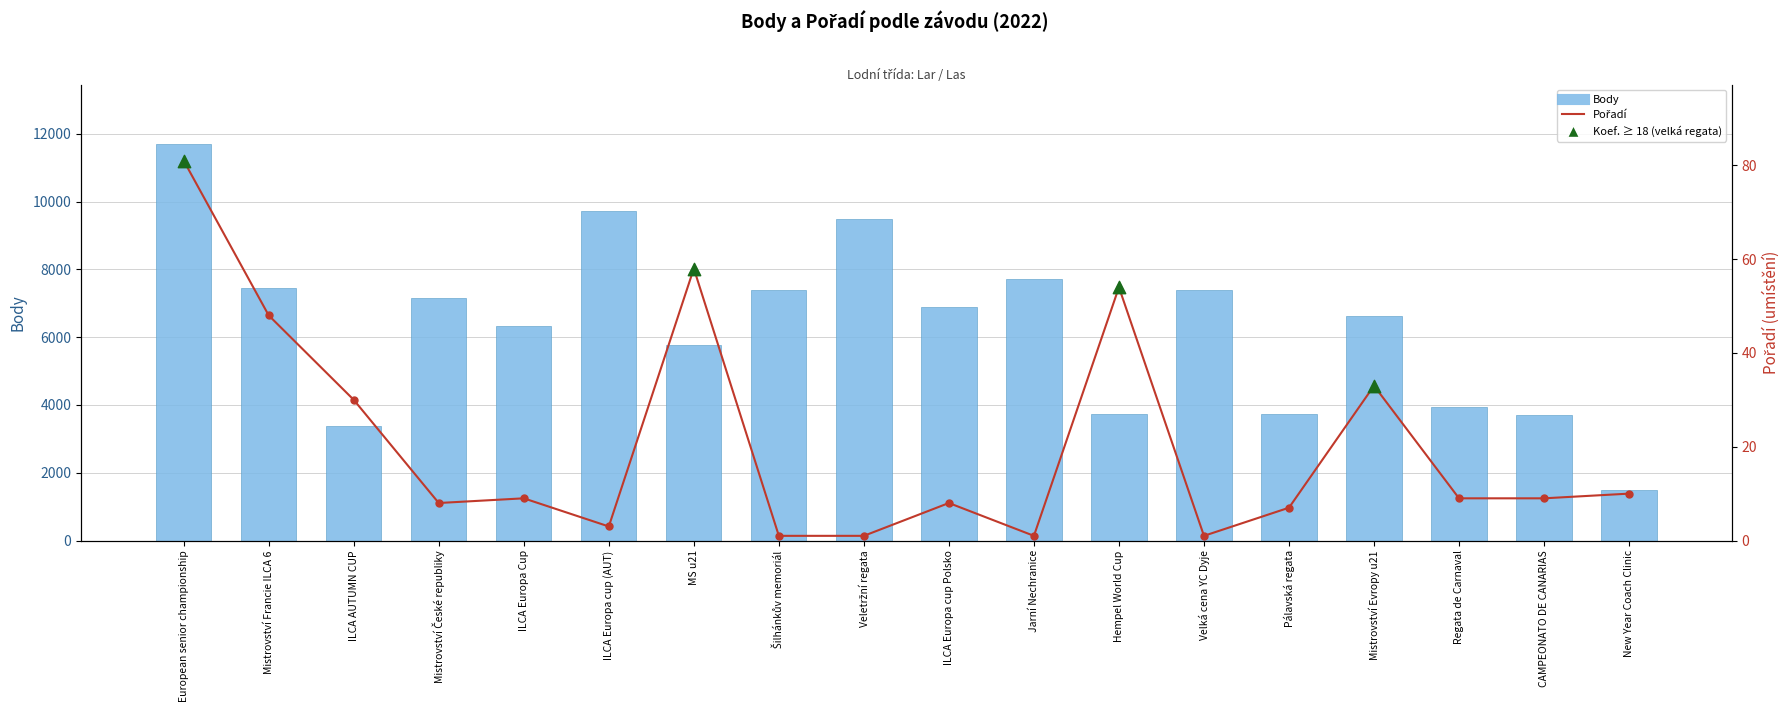

Which series has the largest Y range (max minus min)?

Body